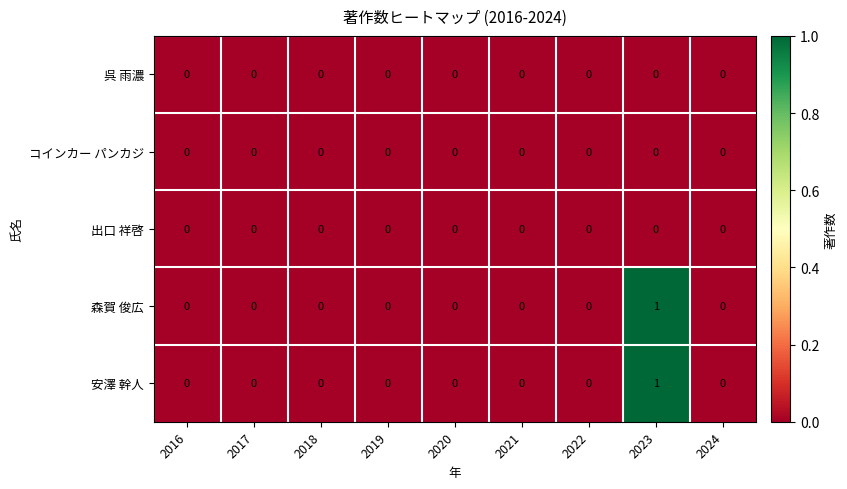

At which label does 安澤 幹人 reach its peak?

2023